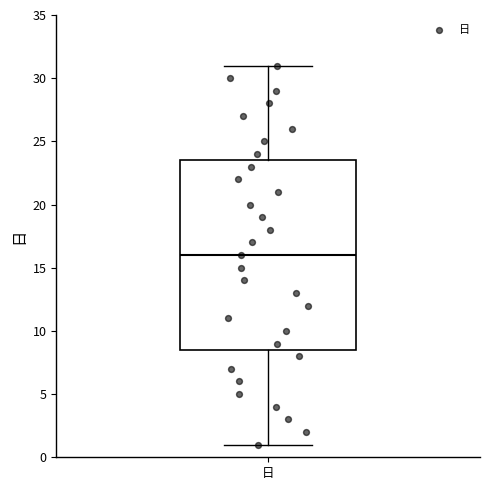

Read this box plot against the y-axis: the position of the median line, the range covered by the box, and the ends of both whiskers. The values are not printed on the chart, so give them approximately, as read against the axis.

median 16.0, box 8.5 to 23.5, whiskers 1.0 to 31.0